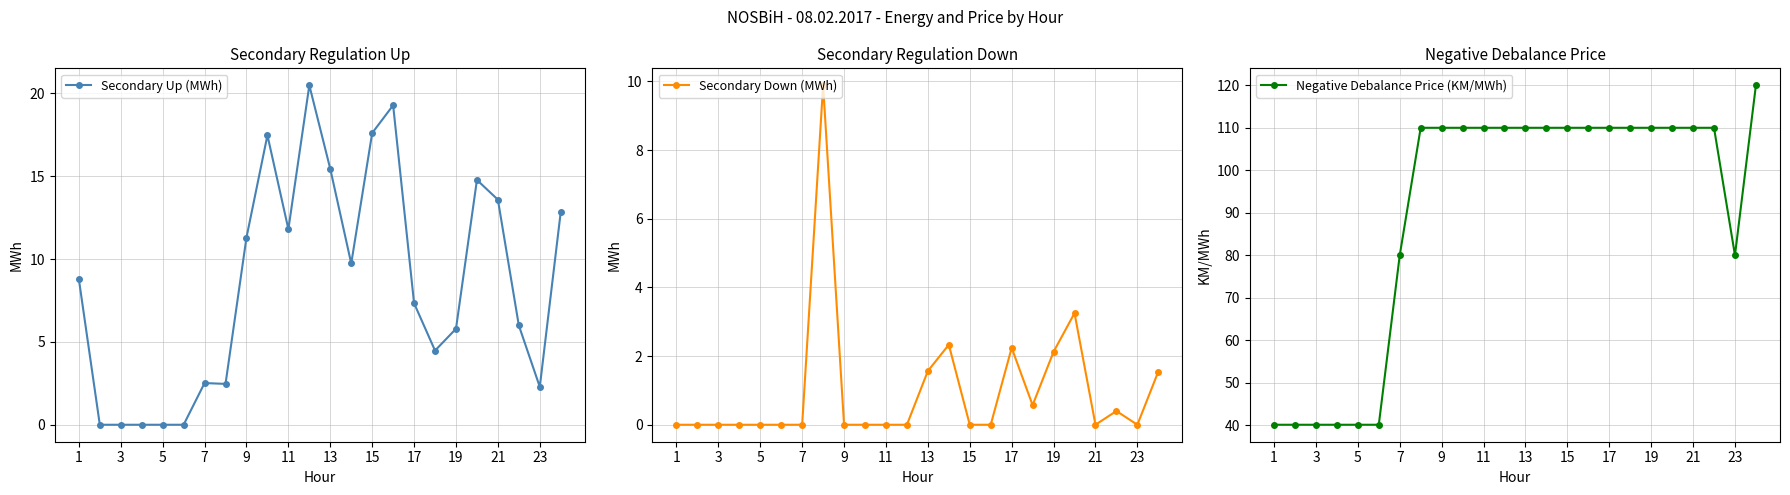

Reading left to right, what are all the values shown in this chart?

Secondary Up (MWh): 8.8	0.0	0.0	0.0	0.0	0.0	2.5	2.5	11.3	17.5	11.8	20.5	15.4	9.7	17.6	19.3	7.3	4.5	5.8	14.8	13.6	6.0	2.3	12.8
Secondary Down (MWh): 0.0	0.0	0.0	0.0	0.0	0.0	0.0	9.9	0.0	0.0	0.0	0.0	1.6	2.3	0.0	0.0	2.2	0.6	2.1	3.2	0.0	0.4	0.0	1.5
Negative Debalance Price (KM/MWh): 40.1	40.1	40.1	40.1	40.1	40.1	80.0	110.0	110.0	110.0	110.0	110.0	110.0	110.0	110.0	110.0	110.0	110.0	110.0	110.0	110.0	110.0	80.0	120.0